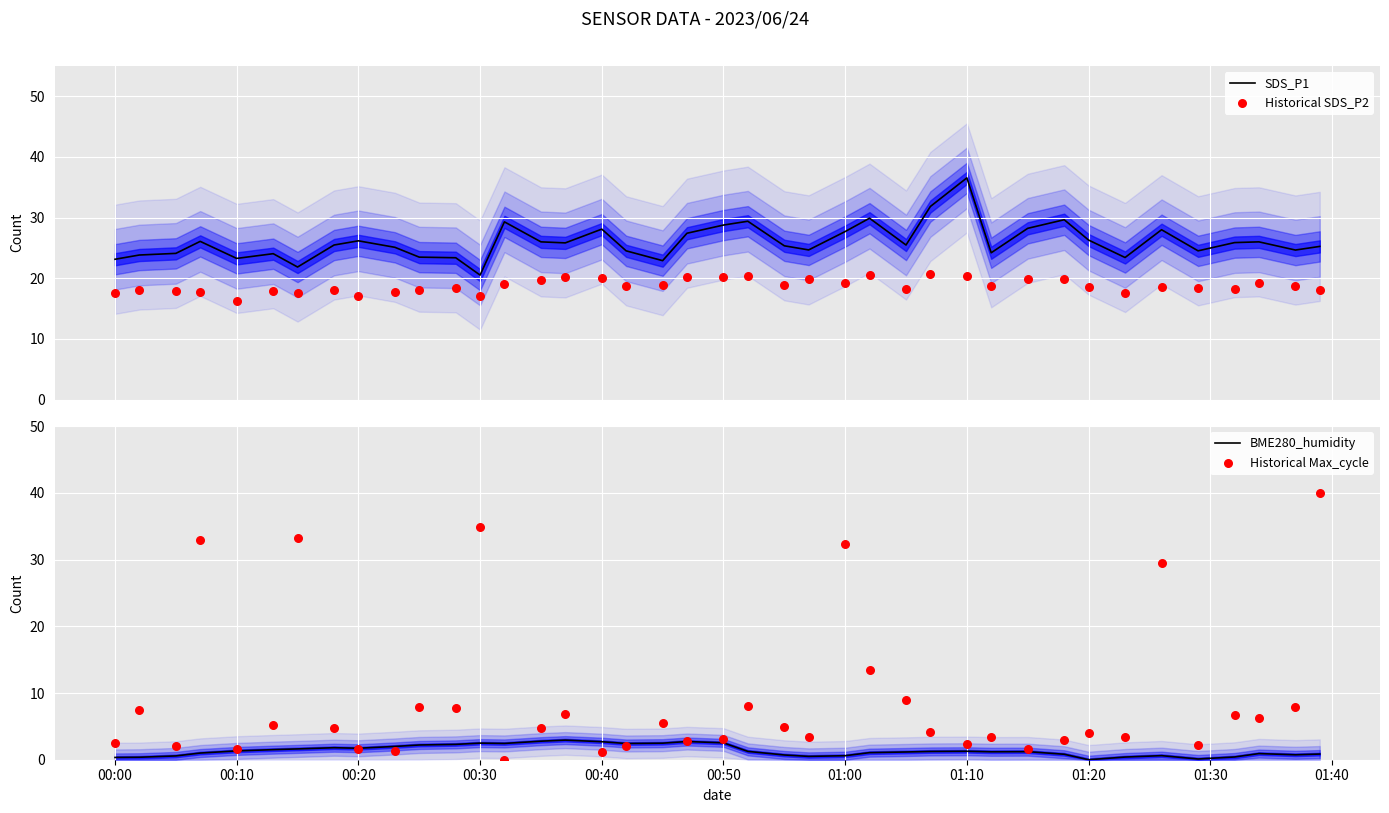

Which series has the largest Y range (max minus min)?

Historical Max_cycle